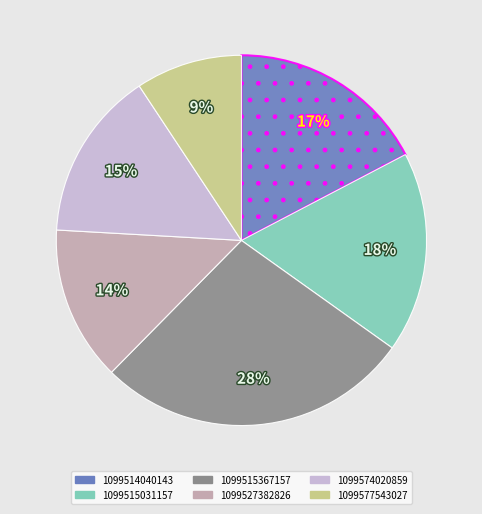

Does 1099574020859 represent more than half of the total?

No